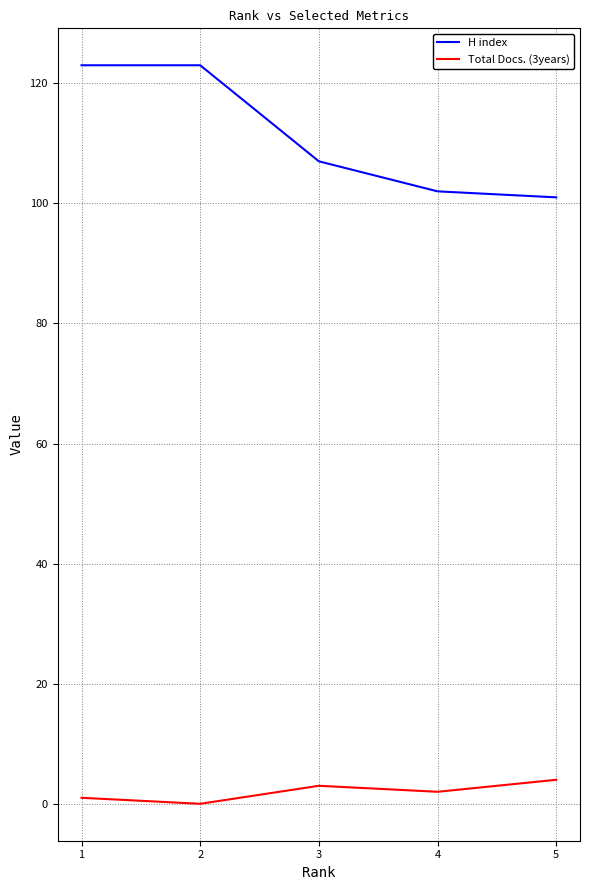

What is the sum of all Total Docs. (3years) values?

10